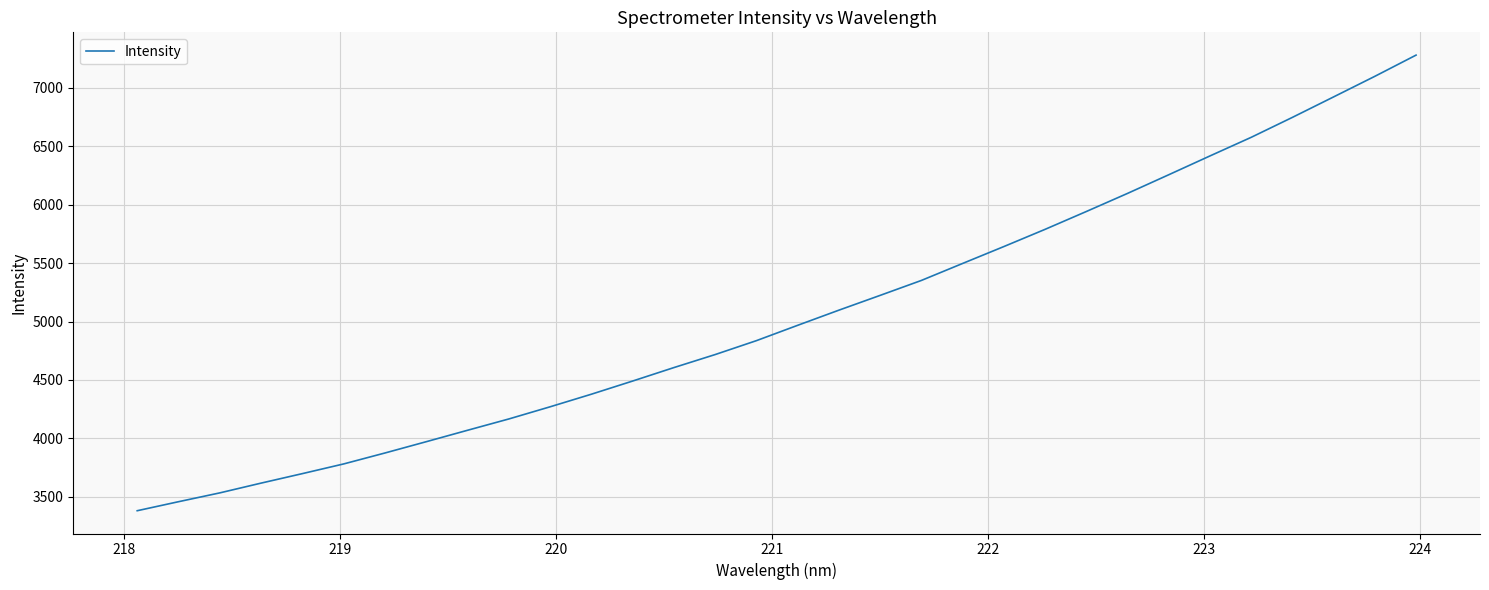

What is the difference between the maximum and minimum values?

3900.8